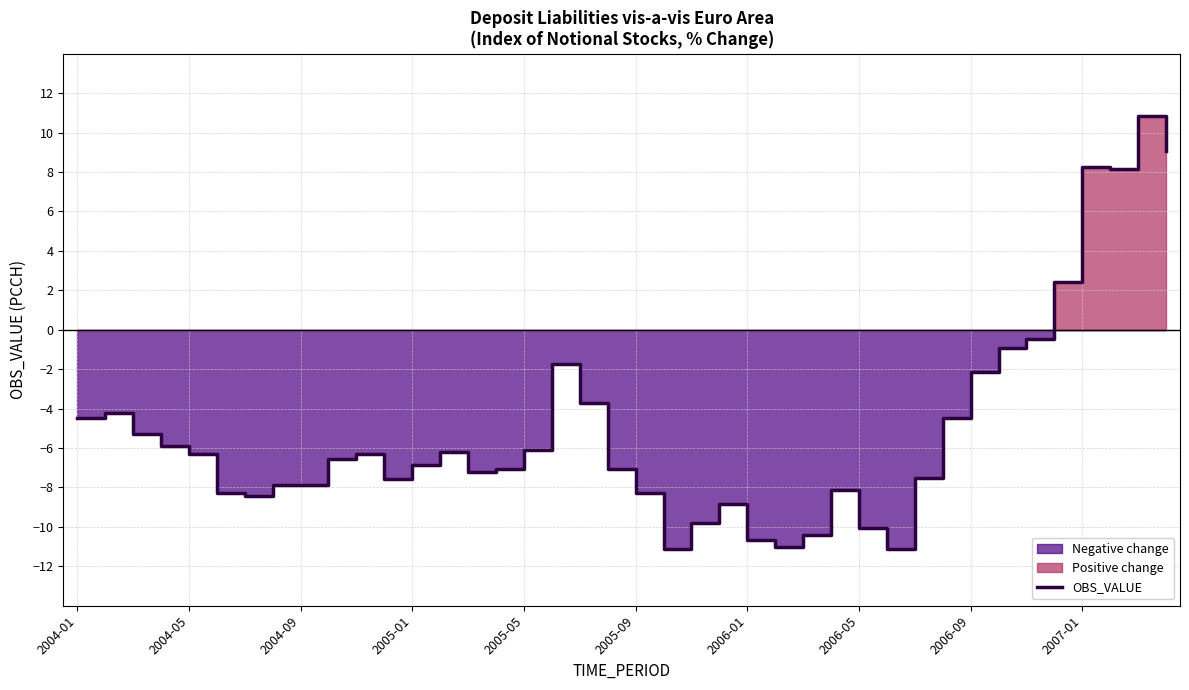

True or false: the data shows 12.6 at 39.

False